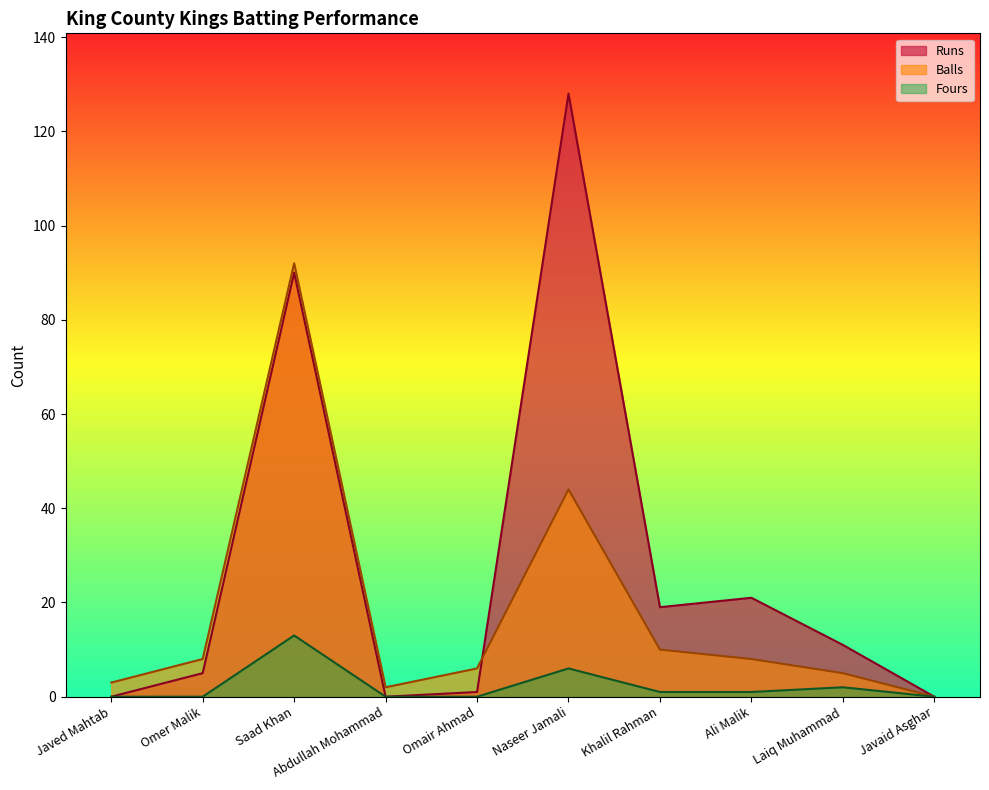

How many lines are shown in the chart?

3